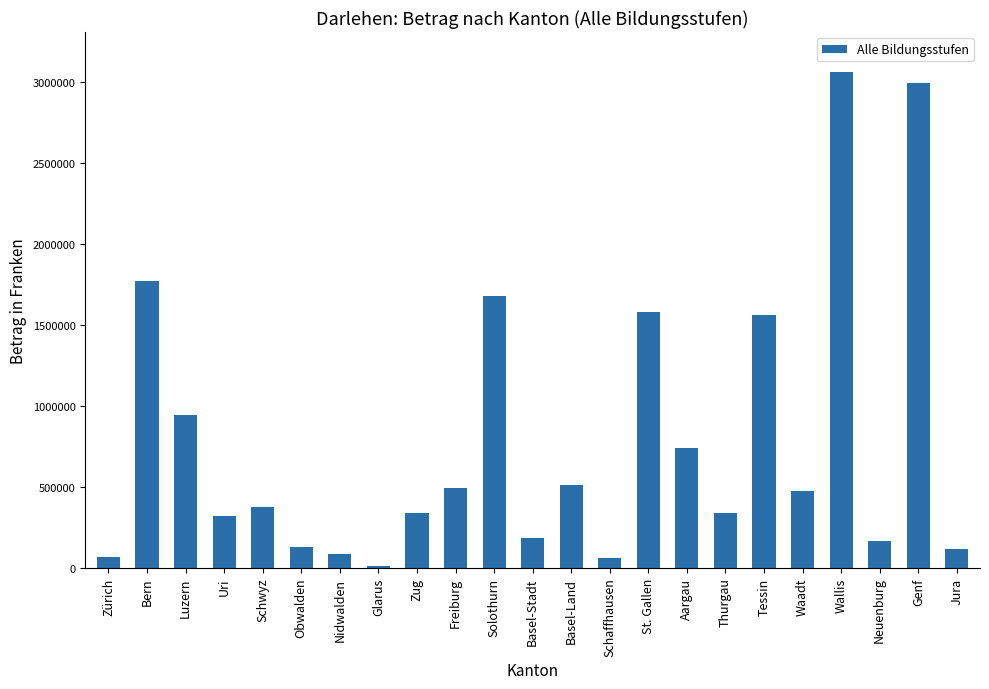

What is the ratio of the value at Obwalden to the value at Uri?

0.4